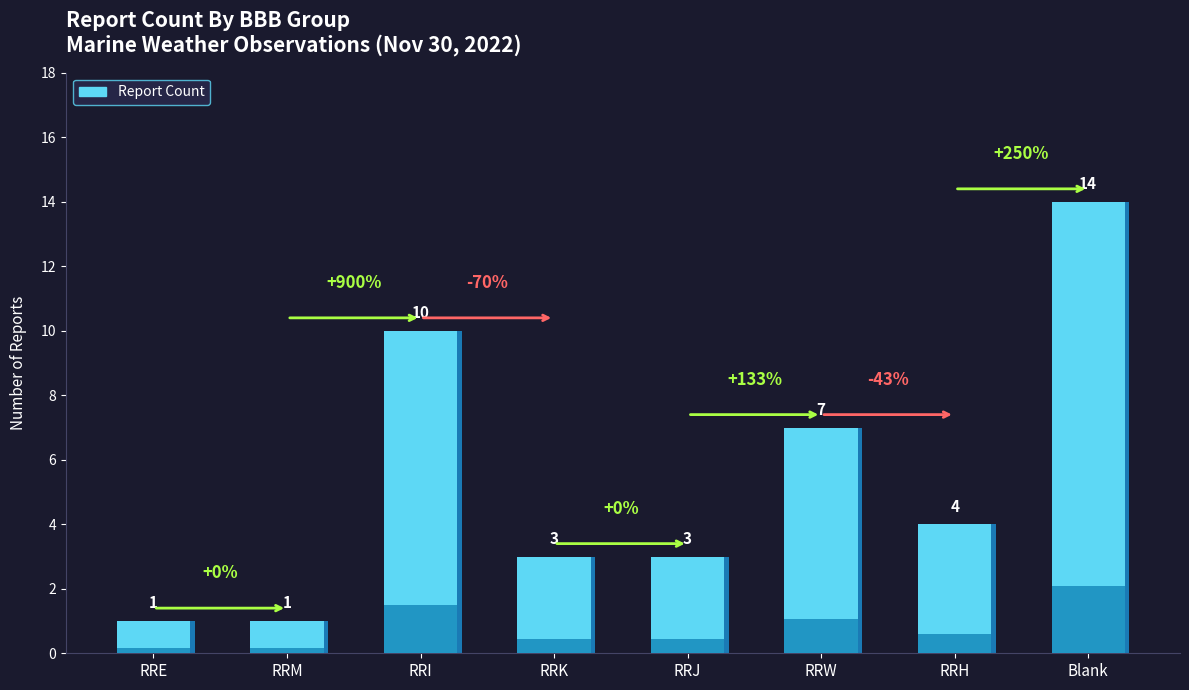

At which category does the chart reach its peak across all series?

Blank